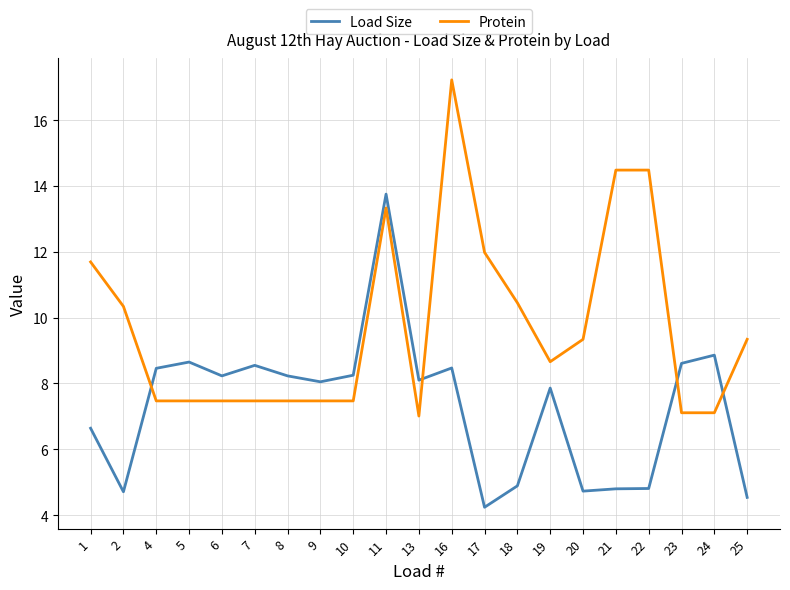

What is the total value across all series at 23?

15.7